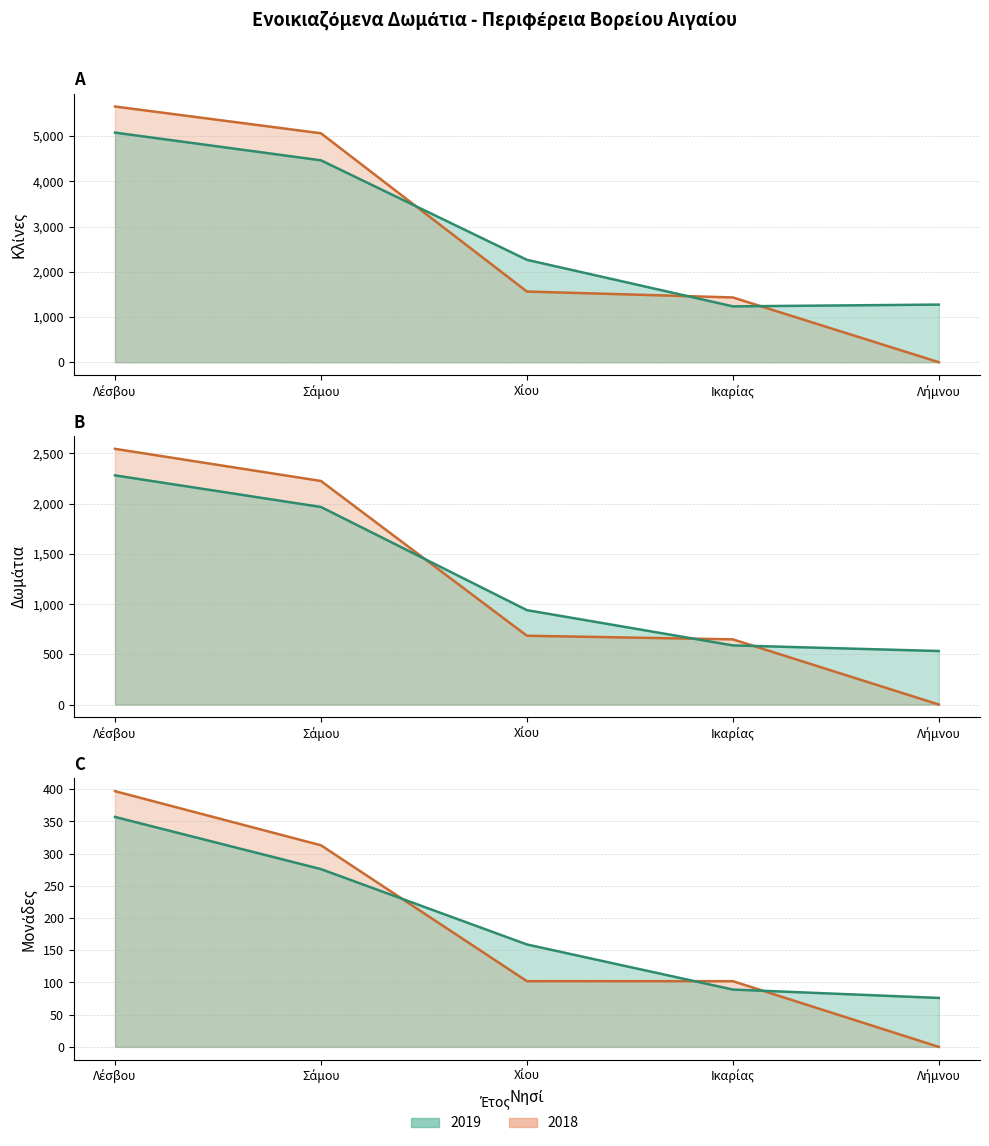

What is the sum of the Κλίνες 2019 values at Λήμνου and Λέσβου?

6351